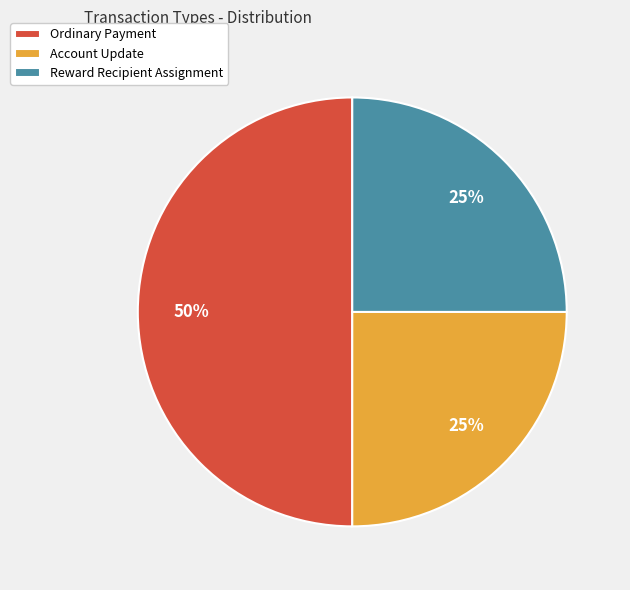

How many segments does this pie chart have?

3